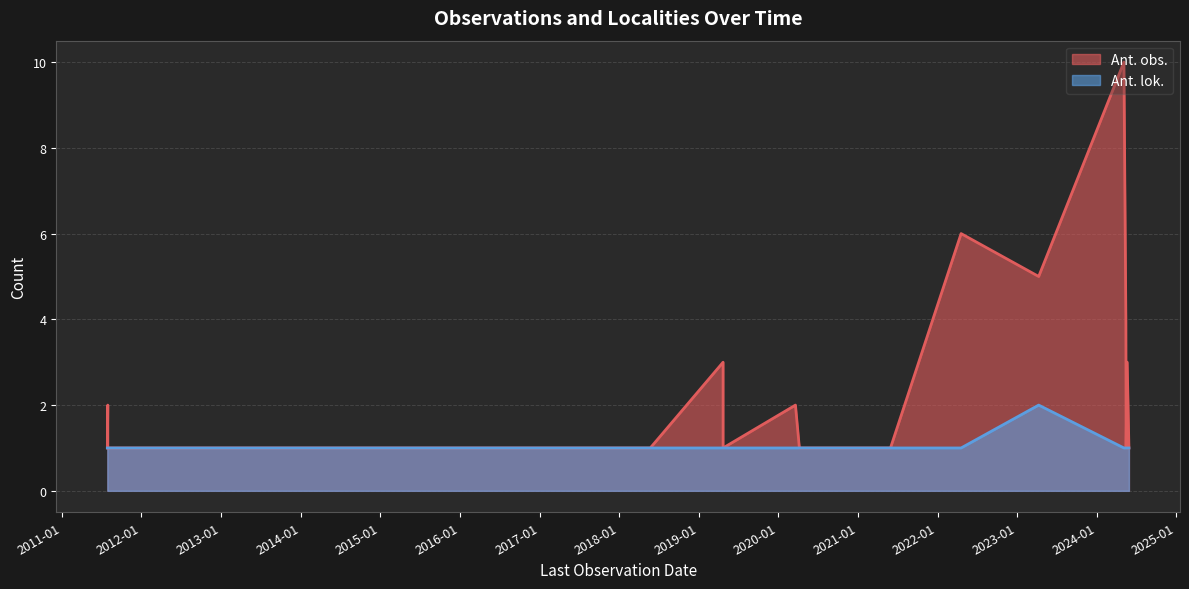

Rank the series by their average value, from highest to lowest.

Ant. obs., Ant. lok.